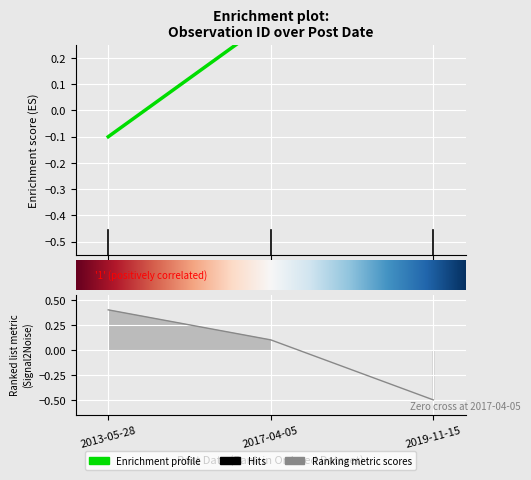

What is the difference between the maximum and minimum values?

0.7